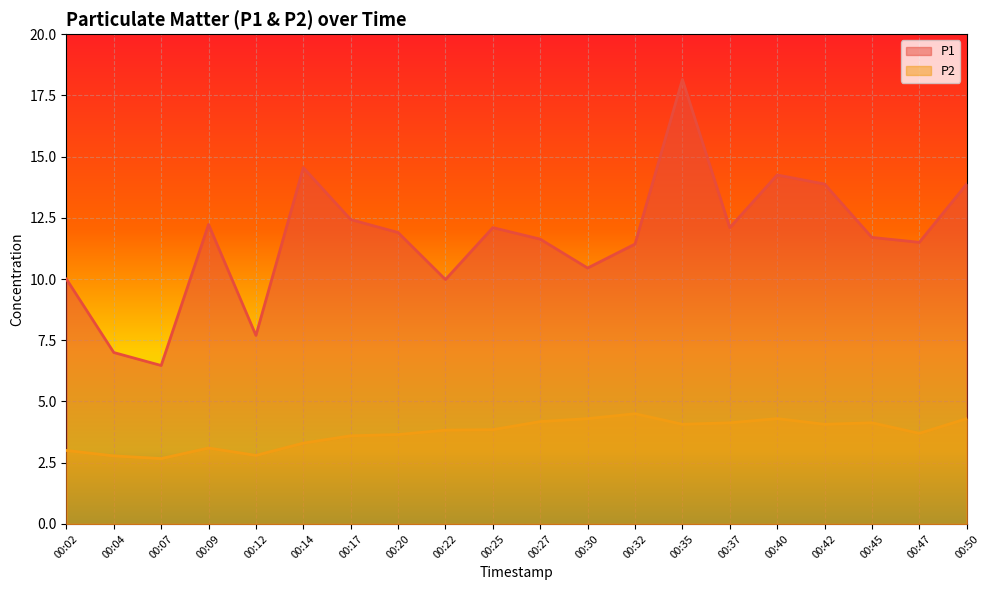

The P1 series shows 24.4 at 00:42. True or false?

False